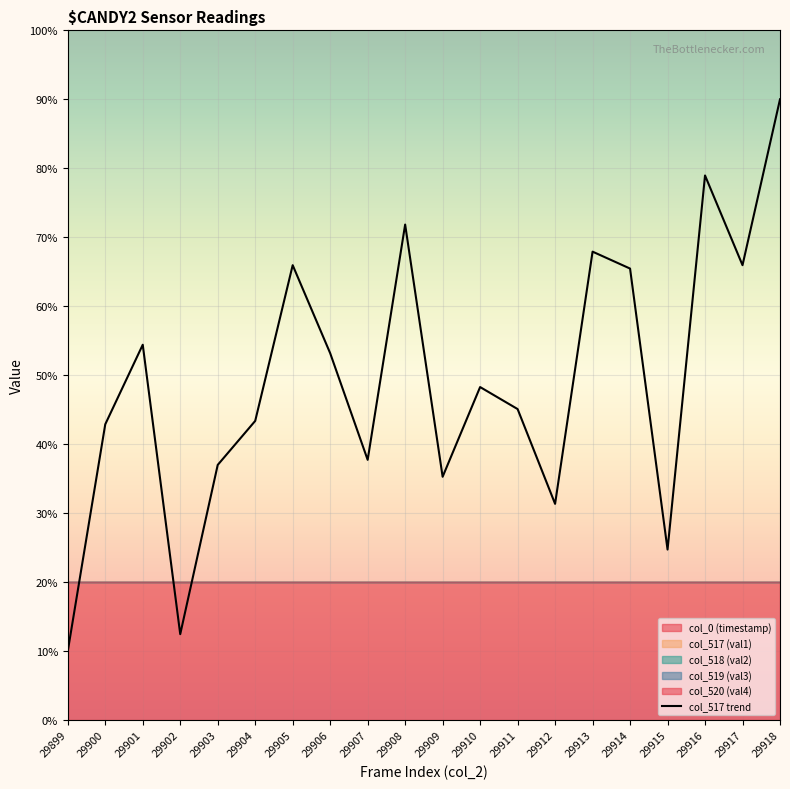

Rank the categories by value from highest to lowest.

29918, 29916, 29908, 29913, 29905, 29917, 29914, 29901, 29906, 29910, 29911, 29904, 29900, 29907, 29903, 29909, 29912, 29915, 29902, 29899